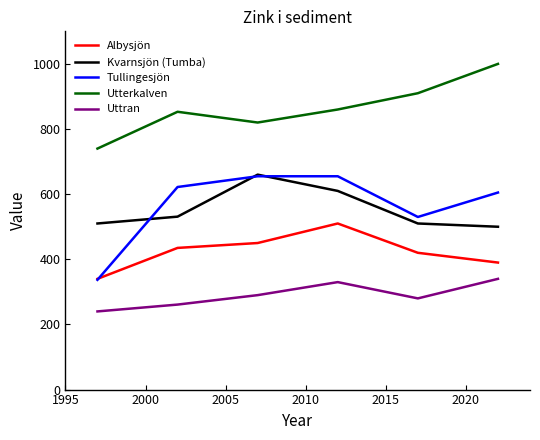

What is the smallest value displayed?

240